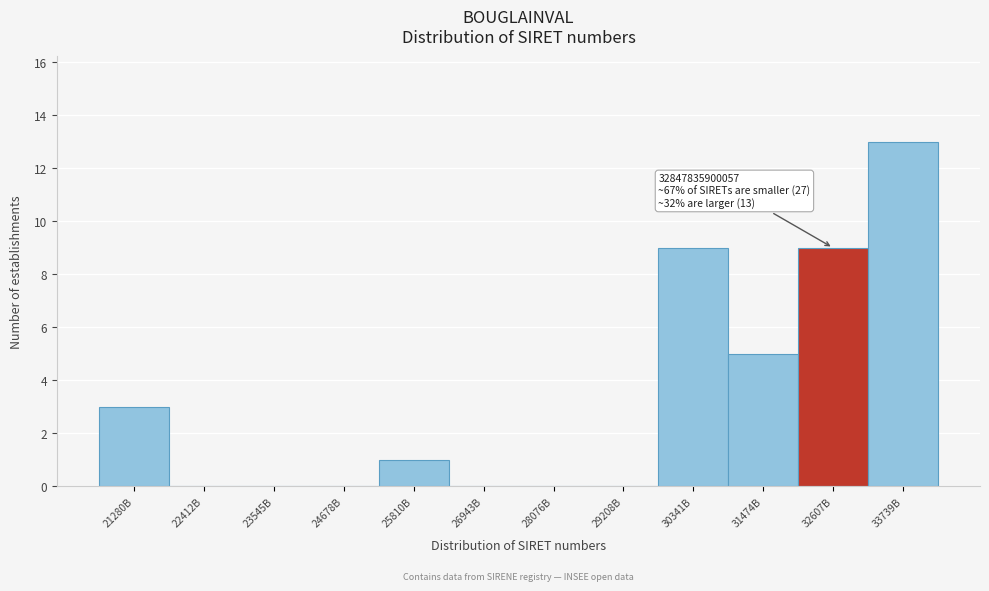

Reading right to left, what are all the values shown in this chart?

33739B=13	32607B=9	31474B=5	30341B=9	29208B=0	28076B=0	26943B=0	25810B=1	24678B=0	23545B=0	22412B=0	21280B=3